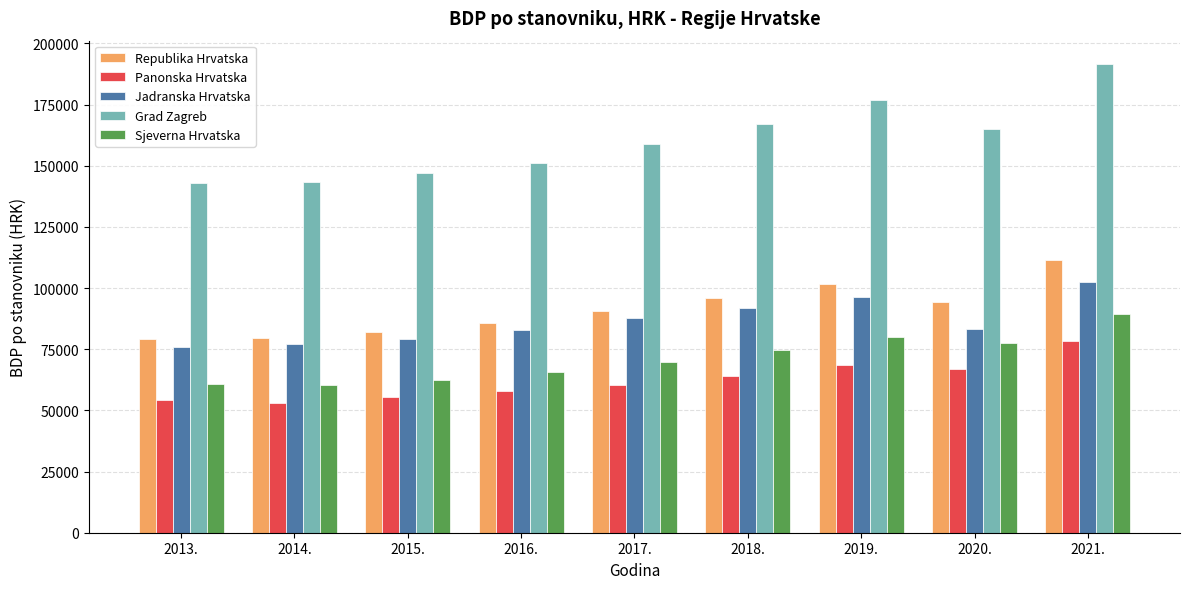

What is the sum of the Jadranska Hrvatska values at 2017. and 2020.?

171079.9